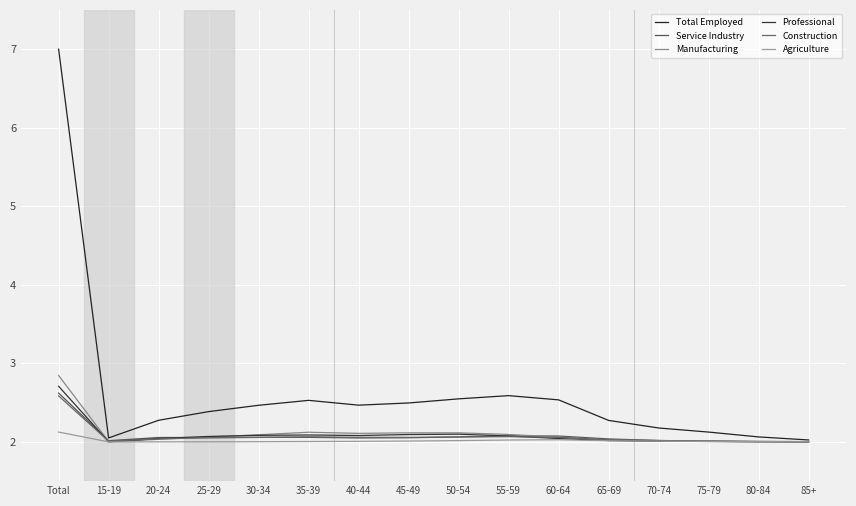

Between 75-79 and 35-39, which is larger?

35-39